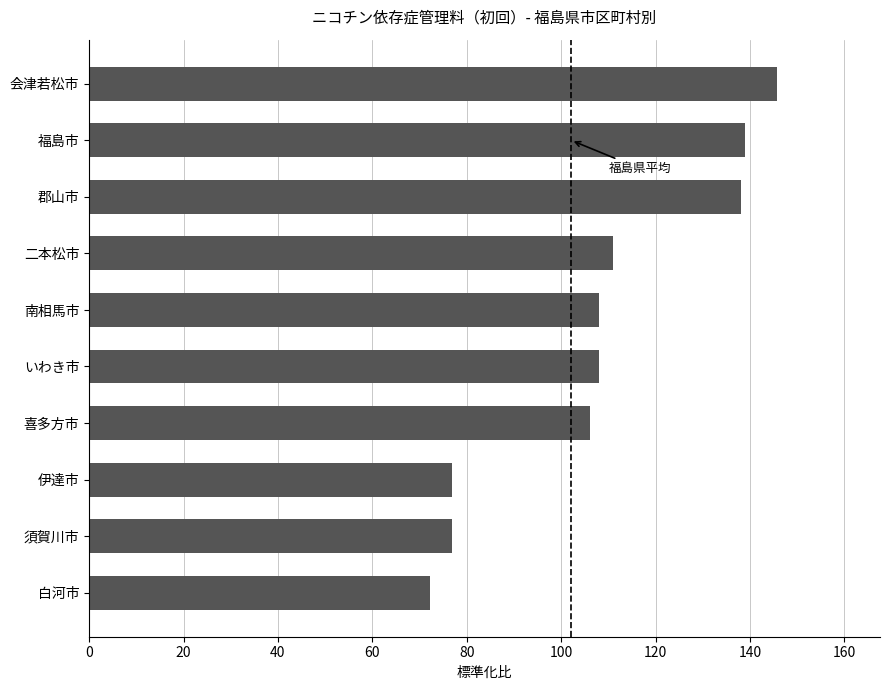

What is the smallest value displayed?

72.3